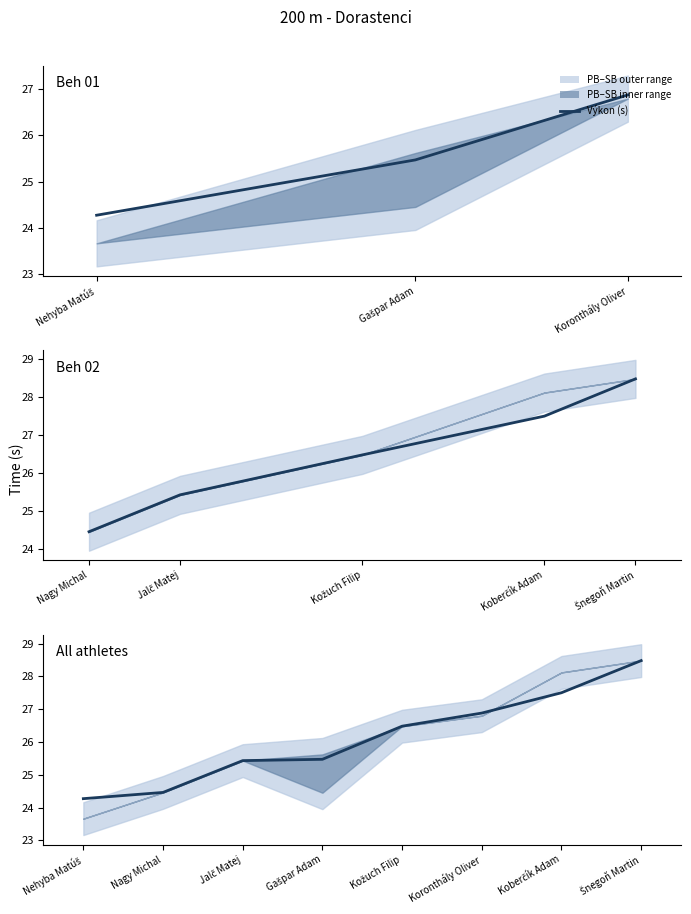

How many lines are shown in the chart?

1